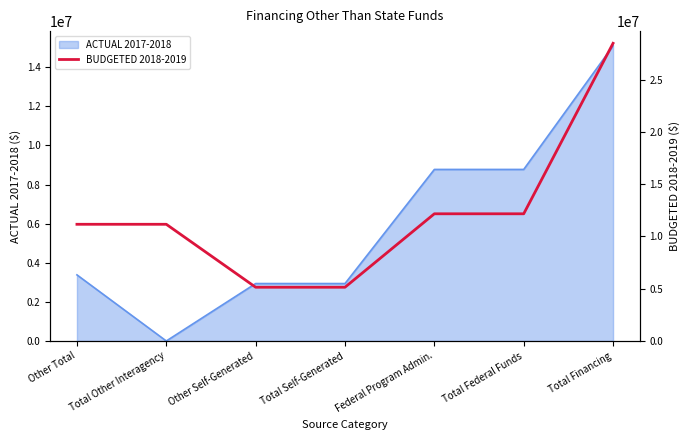

Count the number of categories in the chart.

7